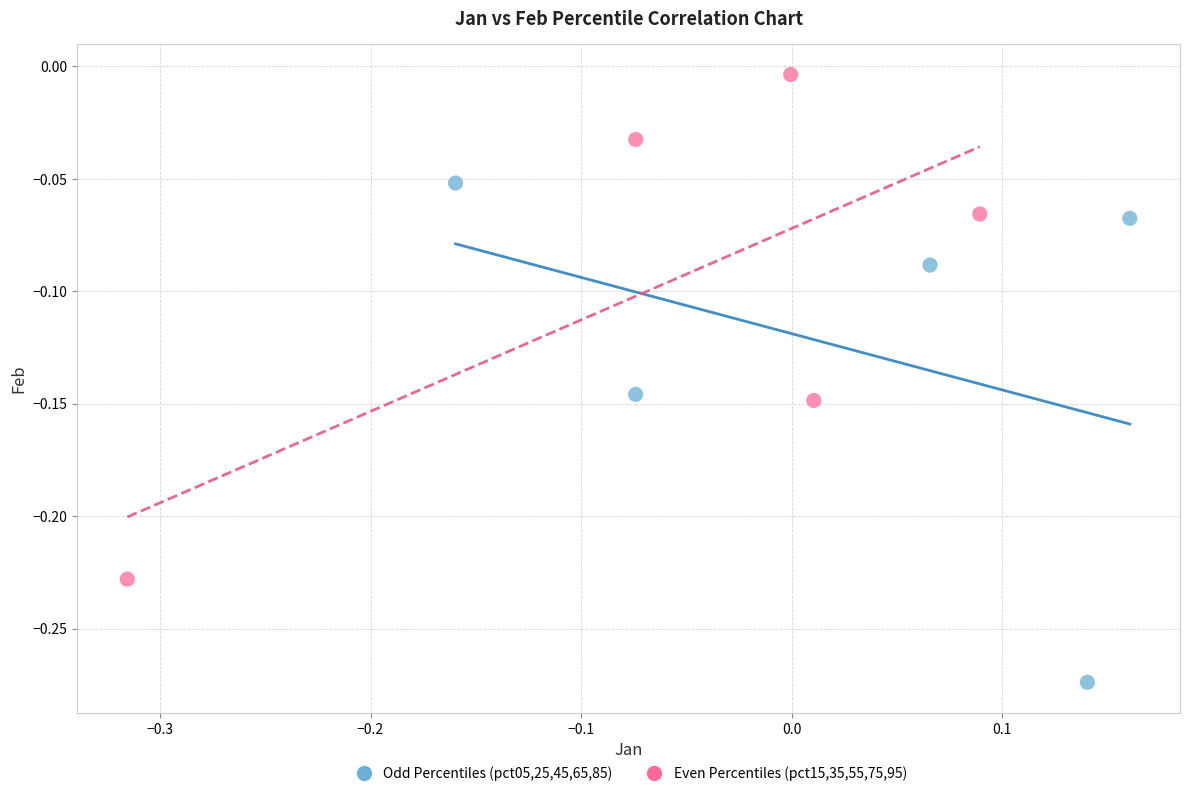

Which series has the widest spread of Y values?

Even Percentiles (pct15,35,55,75,95)